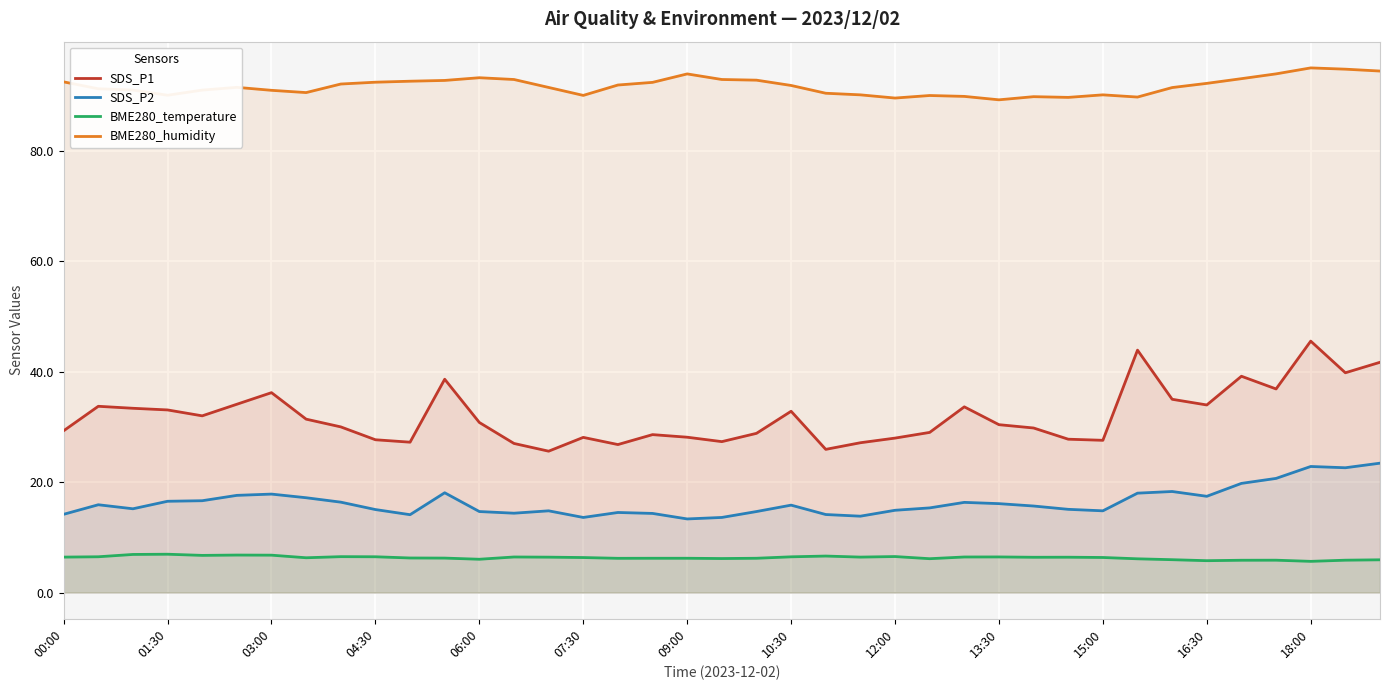

True or false: BME280_temperature and SDS_P1 intersect in this chart.

False